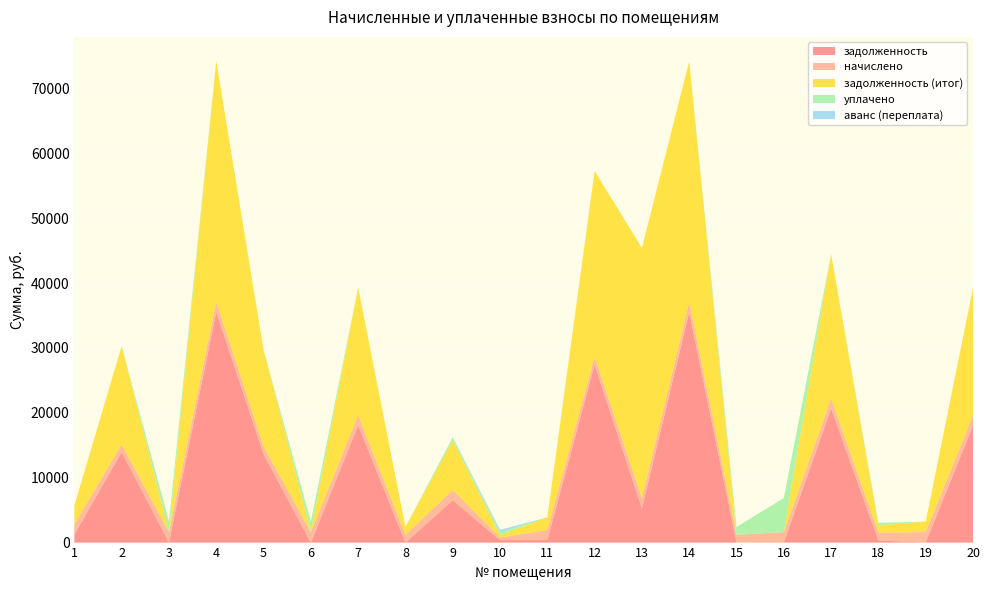

Reading right to left, extract all data points from this chart.

задолженность: 18064.3	0.0	325.0	20676.5	0.0	0.0	35537.5	5249.4	27444.0	391.2	10.0	6522.8	0.0	18099.7	0.0	13646.1	35567.5	0.0	13976.9	1237.1
начислено: 1555.2	1615.2	1200.0	1555.2	1615.2	1200.0	1555.2	1615.2	1200.0	1555.2	10.0	1596.0	1200.0	1555.2	1615.2	1200.0	1555.2	1615.2	1171.2	1615.2
задолженность (итог): 19619.5	1615.2	1124.9	22231.7	0.0	0.0	37092.7	38554.8	28644.0	1946.4	10.0	7618.8	1200.0	19654.9	102.1	14846.1	37122.7	0.0	15148.1	2852.3
уплачено: 0.0	0.0	400.1	0.0	5250.0	1200.0	0.0	-31690.2	0.0	0.0	10.0	500.0	0.0	0.0	1513.0	0.0	0.0	1614.4	0.0	0.0
аванс (переплата): 0.0	0.0	0.0	0.0	4.7	0.0	0.0	0.0	0.0	0.0	10.0	0.0	0.0	0.0	0.1	0.0	0.0	0.8	0.0	0.0